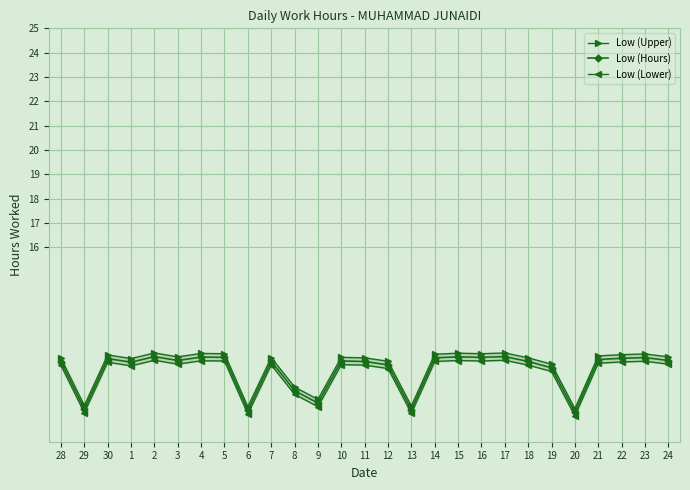

What is the total value across all series at 15?

34.5